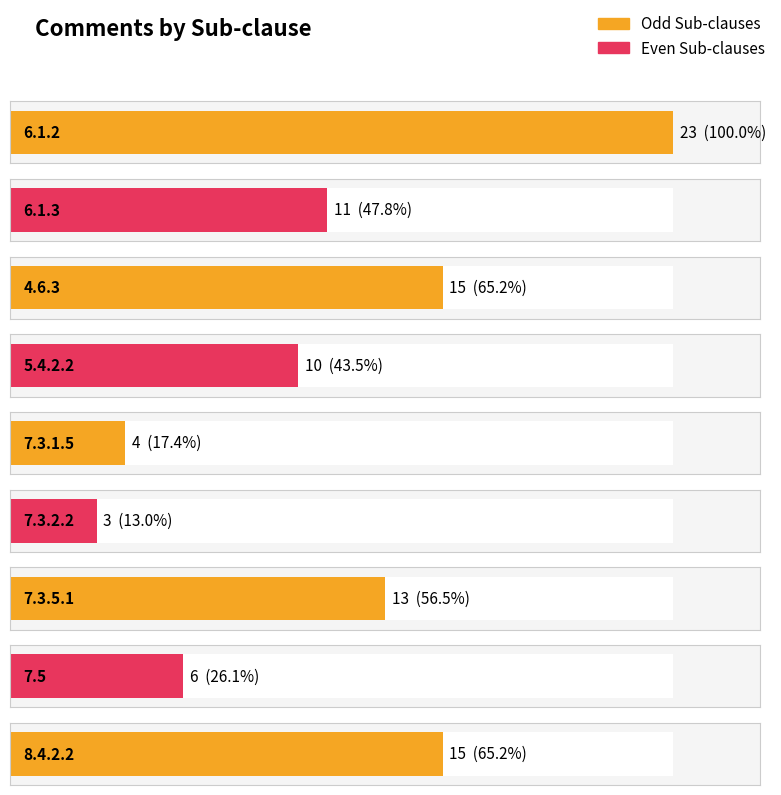

What is the maximum value shown in the chart?

23